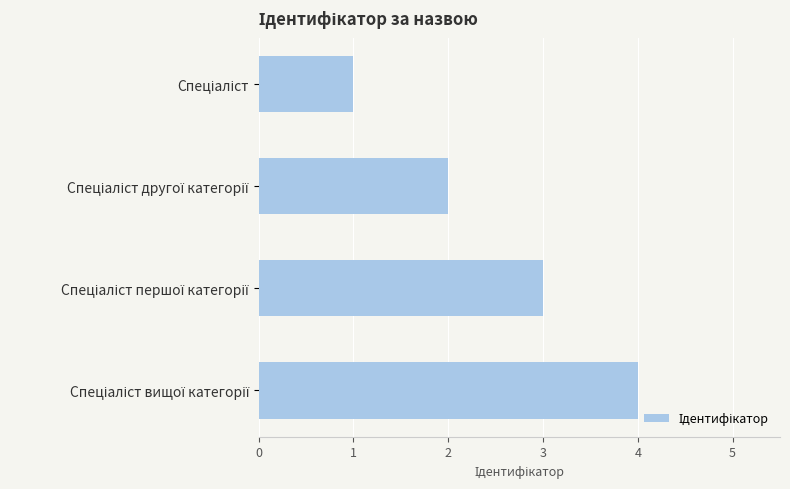

What is the difference between the maximum and minimum values?

3